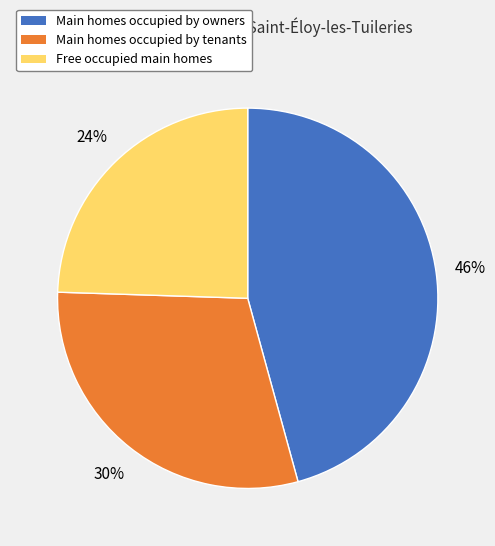

True or false: Main homes occupied by tenants accounts for 23% of the total.

False